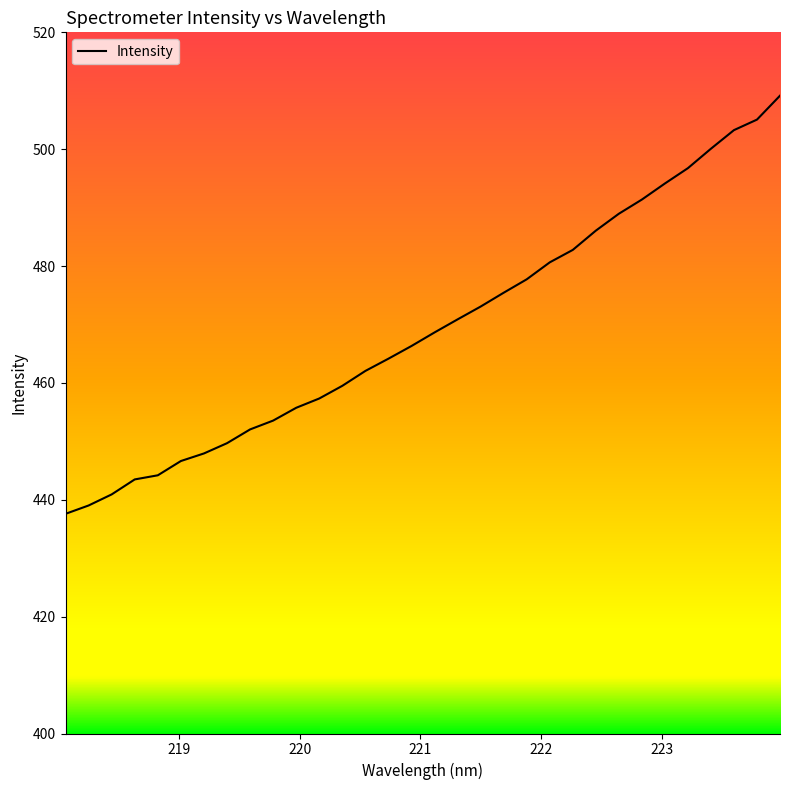

What is the value of the 28th point from the left?

496.8